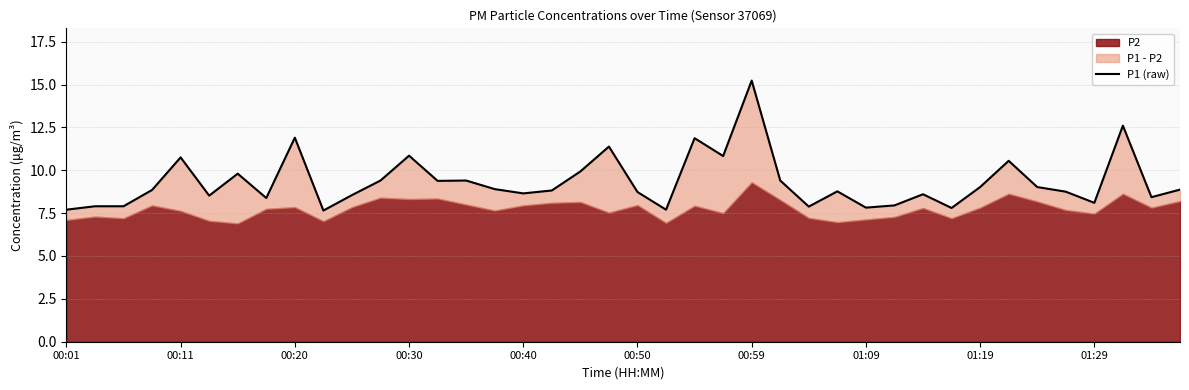

How many interior local peaks (higher than both neighbors) does the data have?

12